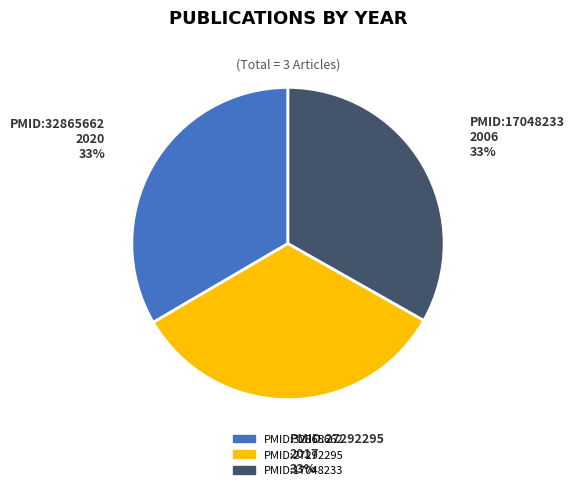

Approximately how many times larger is the value at PMID:17048233 compared to PMID:32865662?

1.0